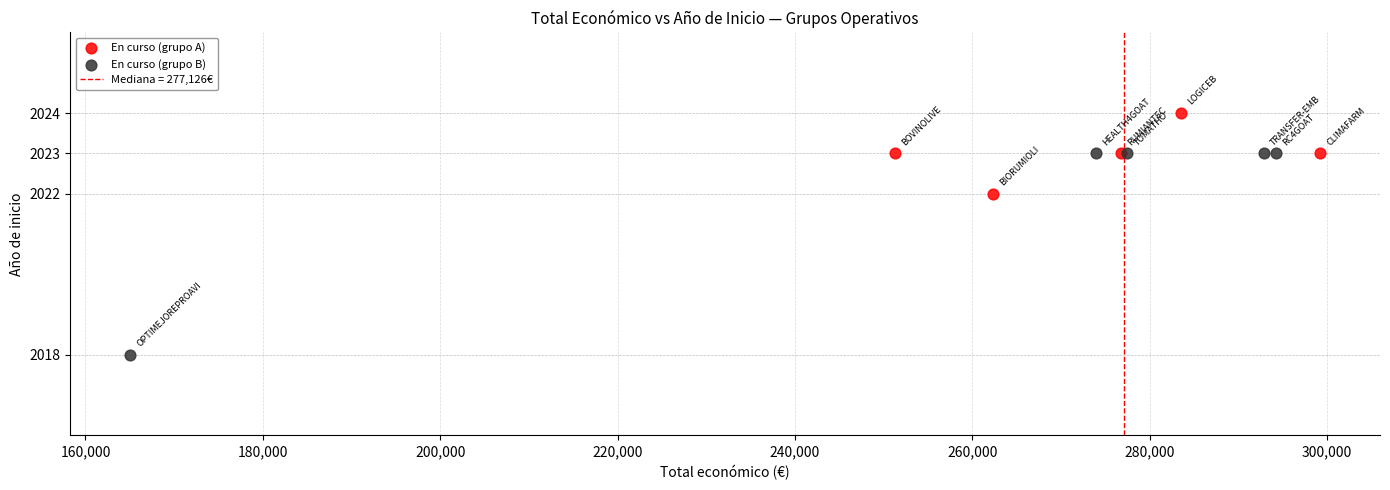

Which series has the largest Y range (max minus min)?

En curso (grupo B)